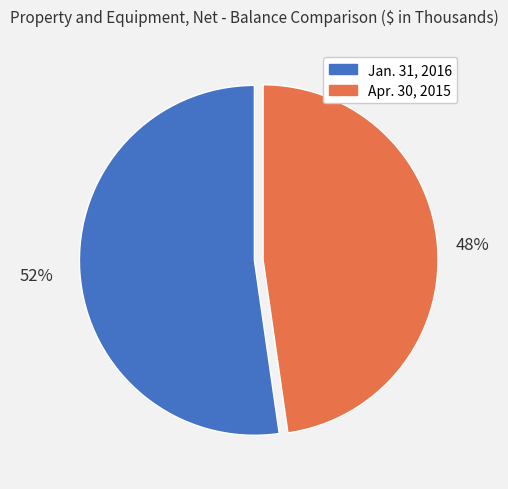

Which slice is the largest?

Jan. 31, 2016